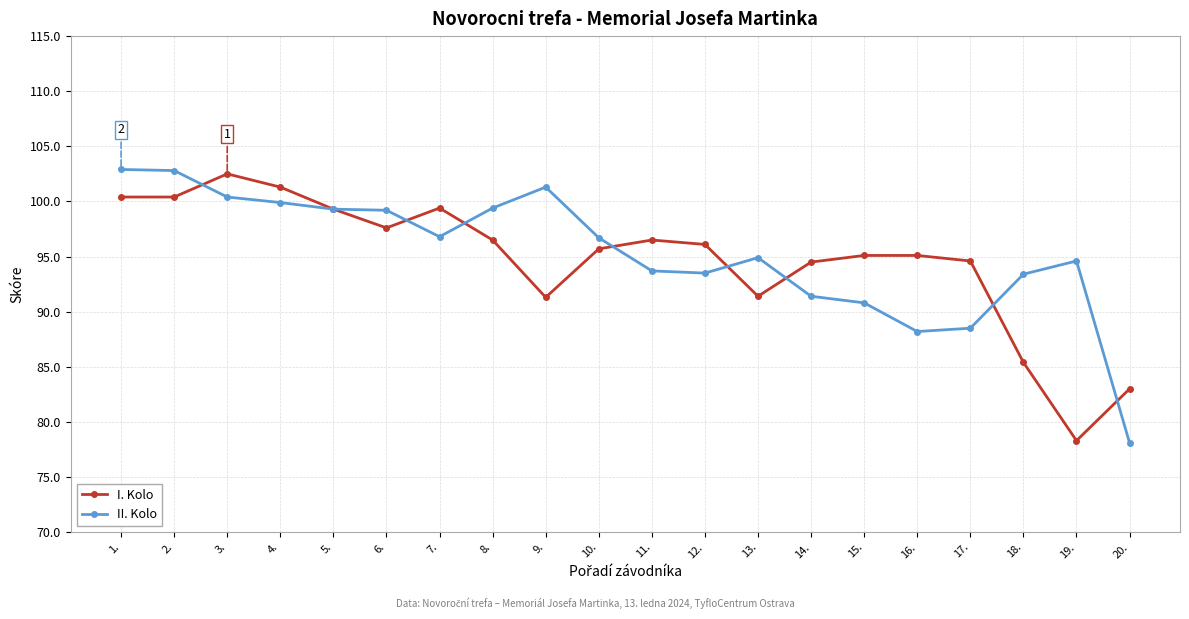

Count the number of data series in this chart.

2